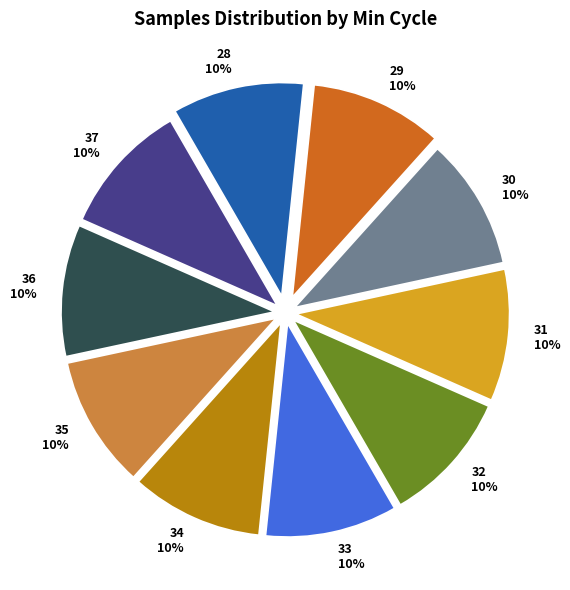

Does any single category account for the majority?

No